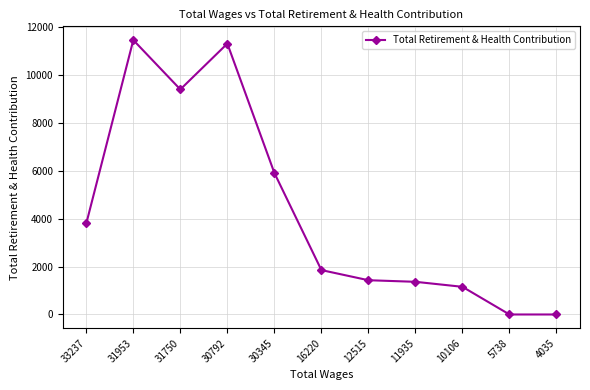

The chart shows a value of 3798.8 at 33237. True or false?

True